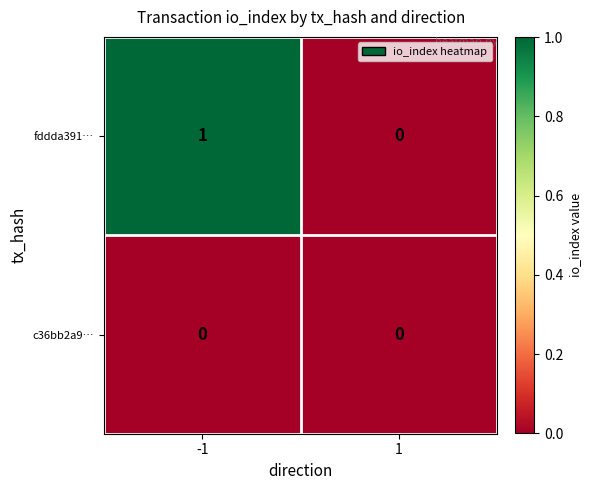

Rank the series by their maximum value, from lowest to highest.

c36bb2a9…, fddda391…